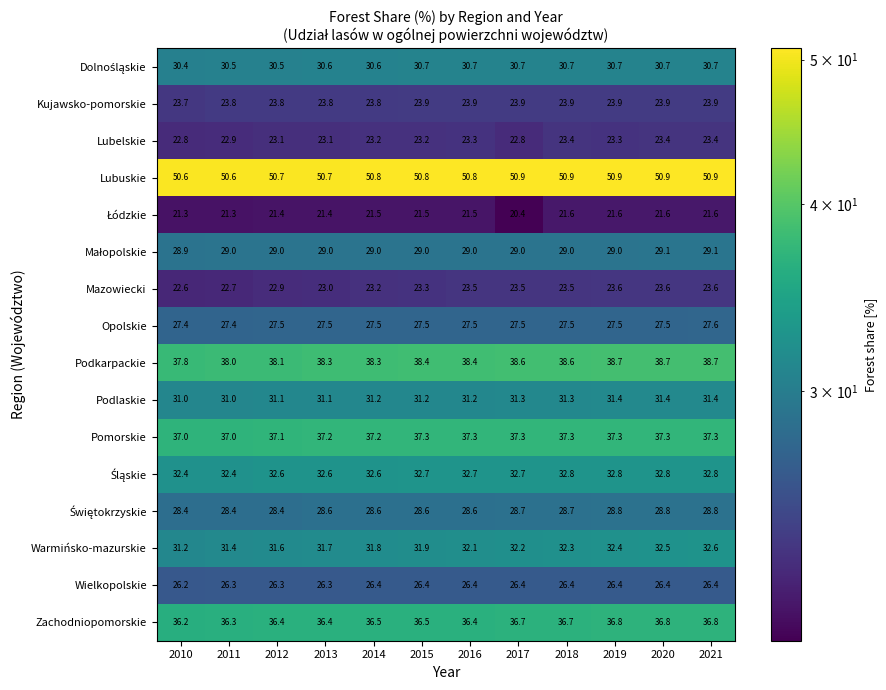

Between 2015 and 2020, which series saw the biggest shift?

Warmińsko-mazurskie